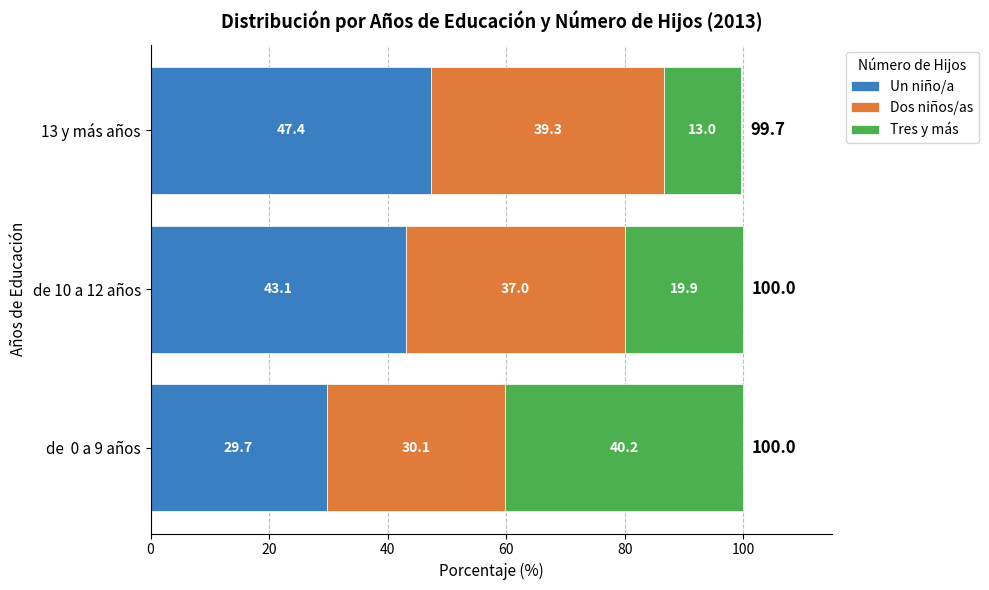

The Un niño/a series shows 80.2 at 13 y más años. True or false?

False